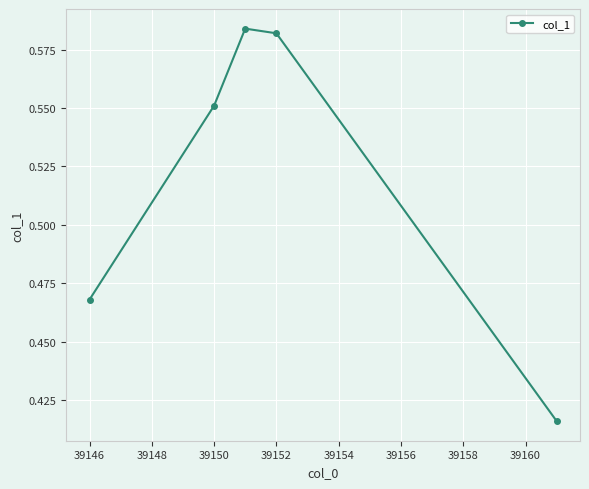

How many points are higher than both their immediate neighbors (excluding endpoints)?

1